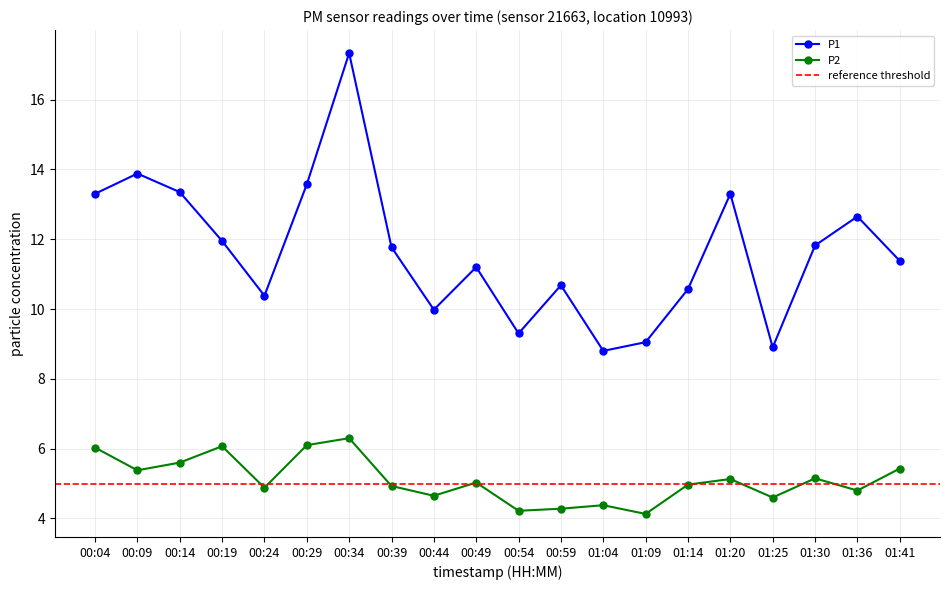

What is the sum of the P2 values at 01:30 and 00:29?

11.2